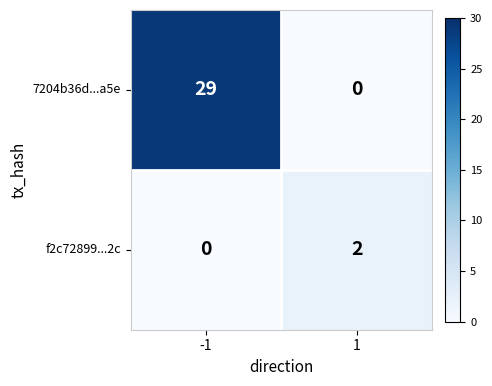

Reading left to right, what are all the values shown in this chart?

7204b36d...a5e: -1=29	1=0
f2c72899...2c: -1=0	1=2